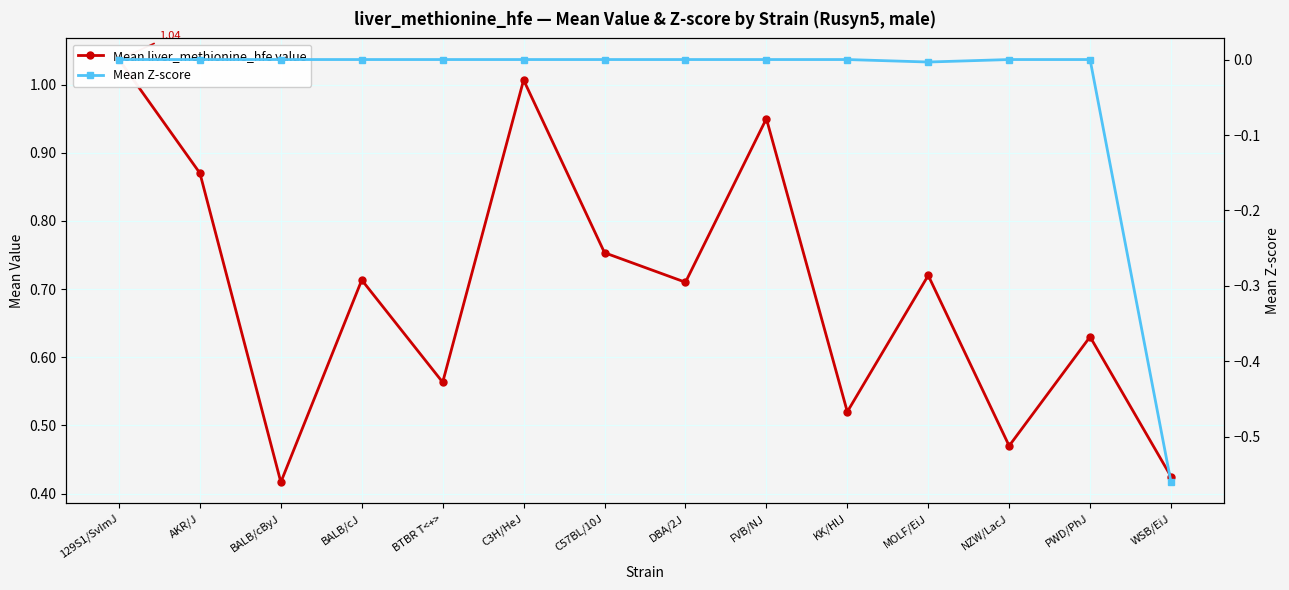

What is the label of the 13th point from the right?

AKR/J